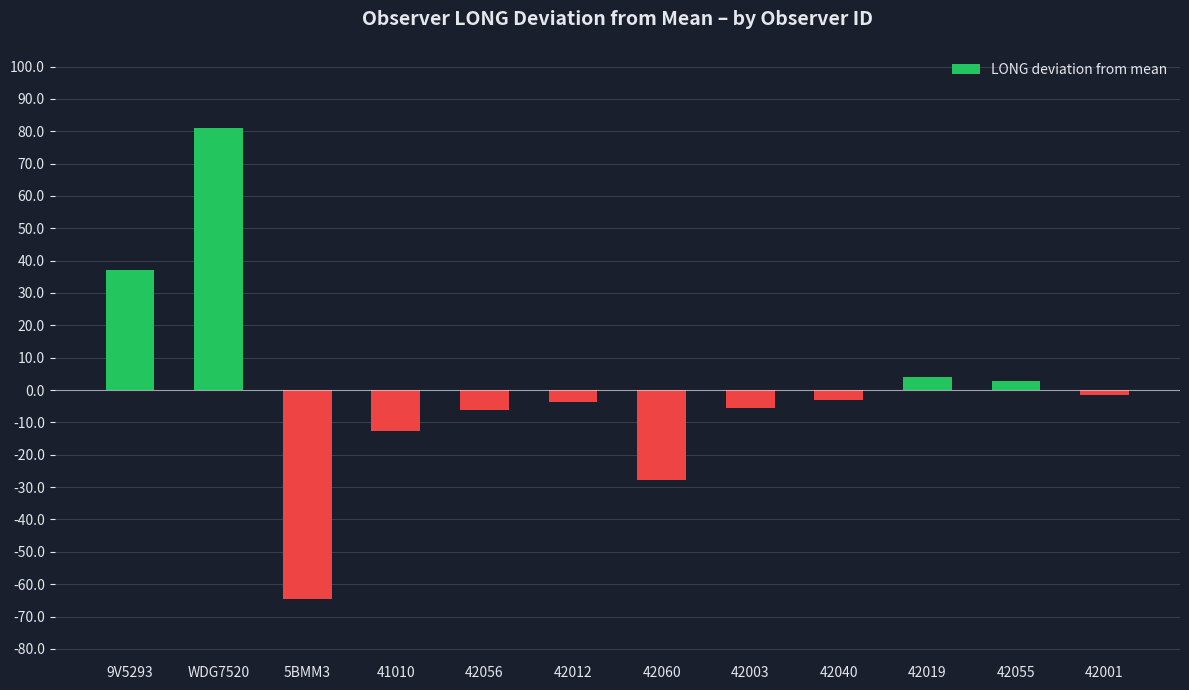

What is the difference between the second highest and second lowest values?

64.9